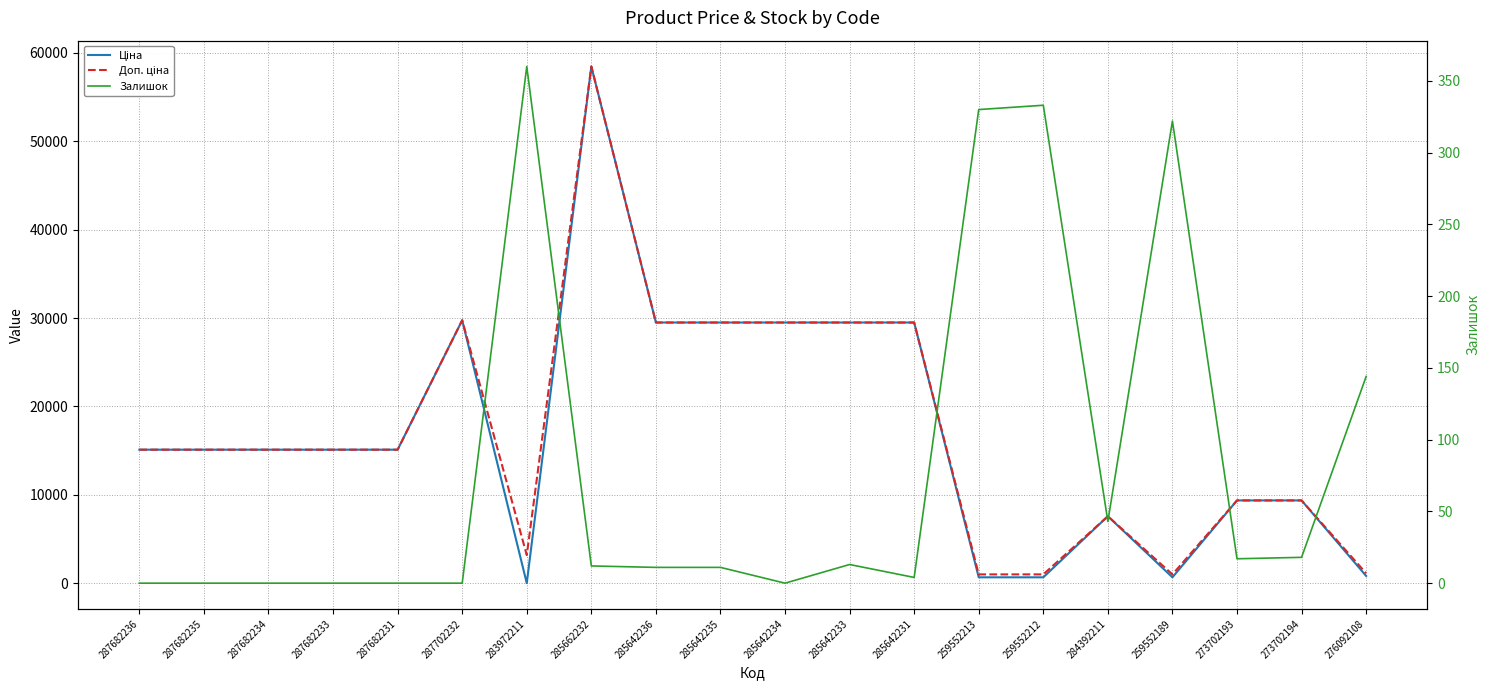

Which category has the highest value in the Доп. ціна series?

285662232